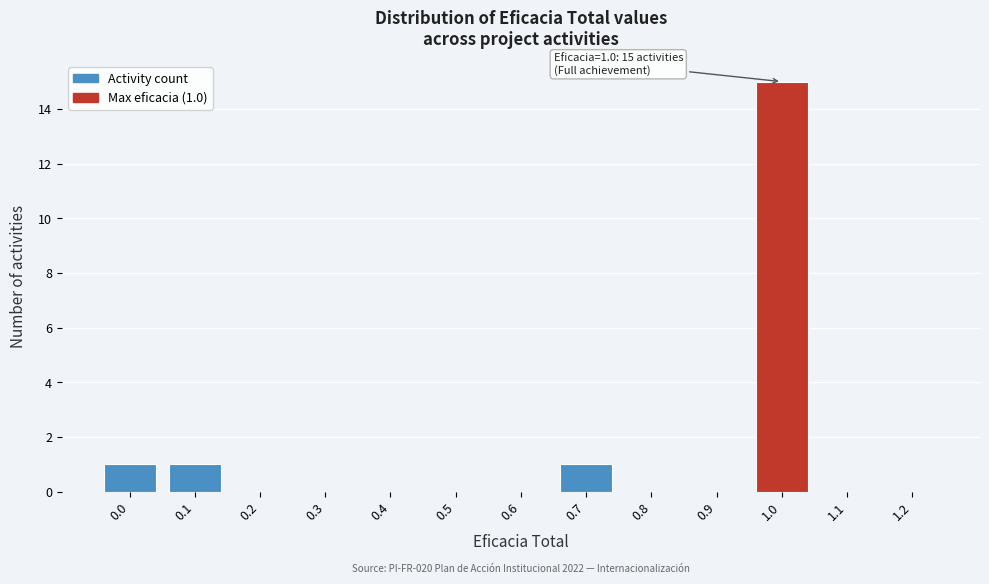

Reading right to left, list all the values displayed in this chart.

1.2=0	1.1=0	1.0=15	0.9=0	0.8=0	0.7=1	0.6=0	0.5=0	0.4=0	0.3=0	0.2=0	0.1=1	0.0=1